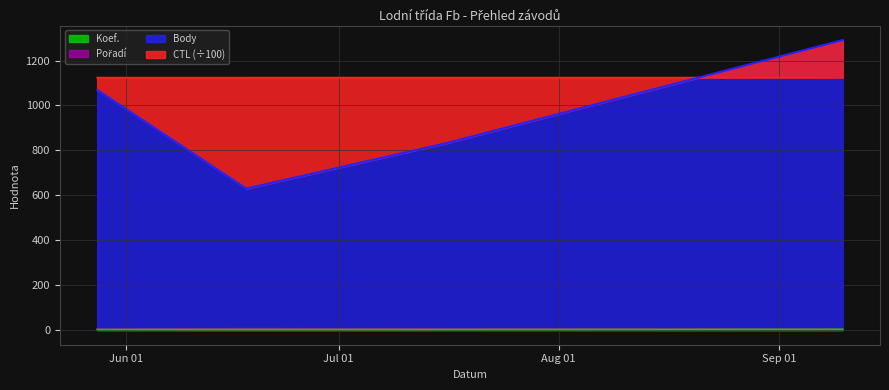

What is the value of the Body point at the 2nd from the left?

630.0